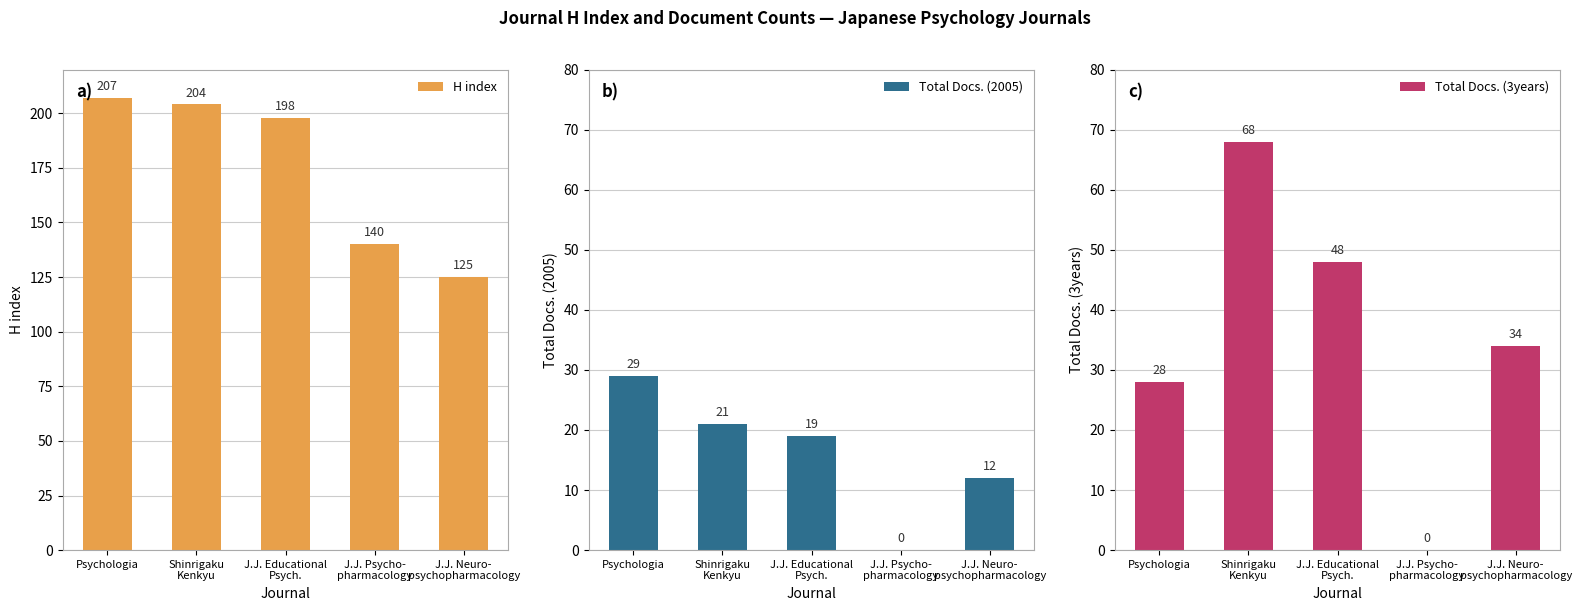

What is the label of the 2nd bar from the right?

J.J. Psycho-
pharmacology